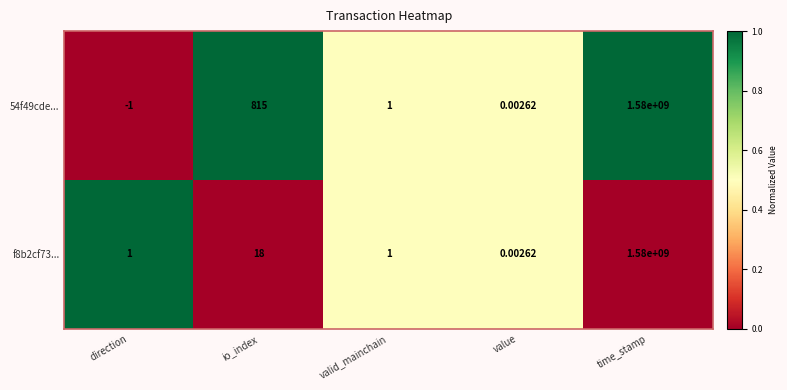

List the series in order of their overall mean, highest first.

54f49cde..., f8b2cf73...